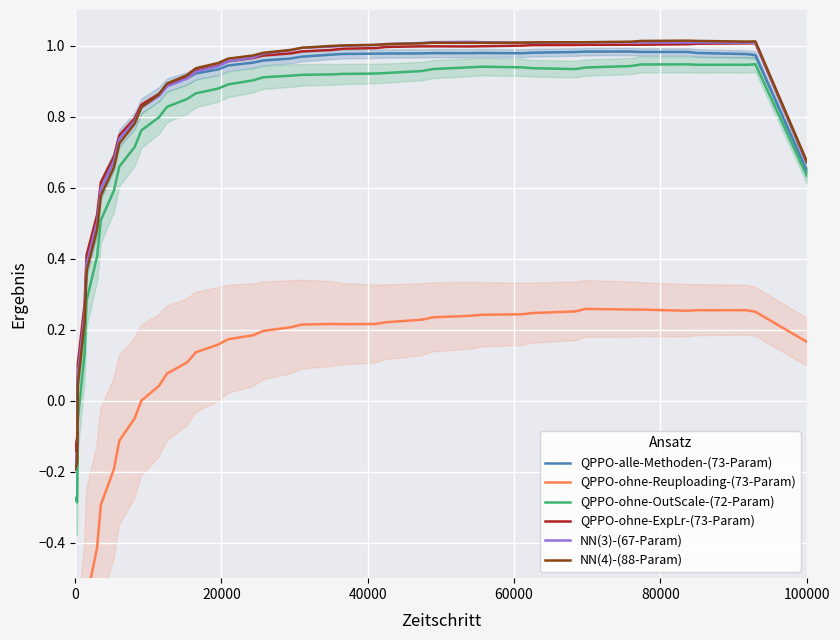

True or false: QPPO-ohne-OutScale-(72-Param) and QPPO-ohne-ExpLr-(73-Param) intersect in this chart.

False